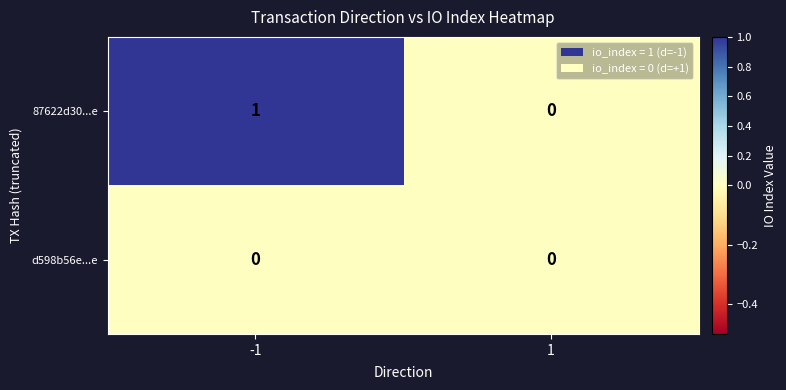

Reading right to left, transcribe all the data shown in this chart.

87622d30...e: 0	1
d598b56e...e: 0	0